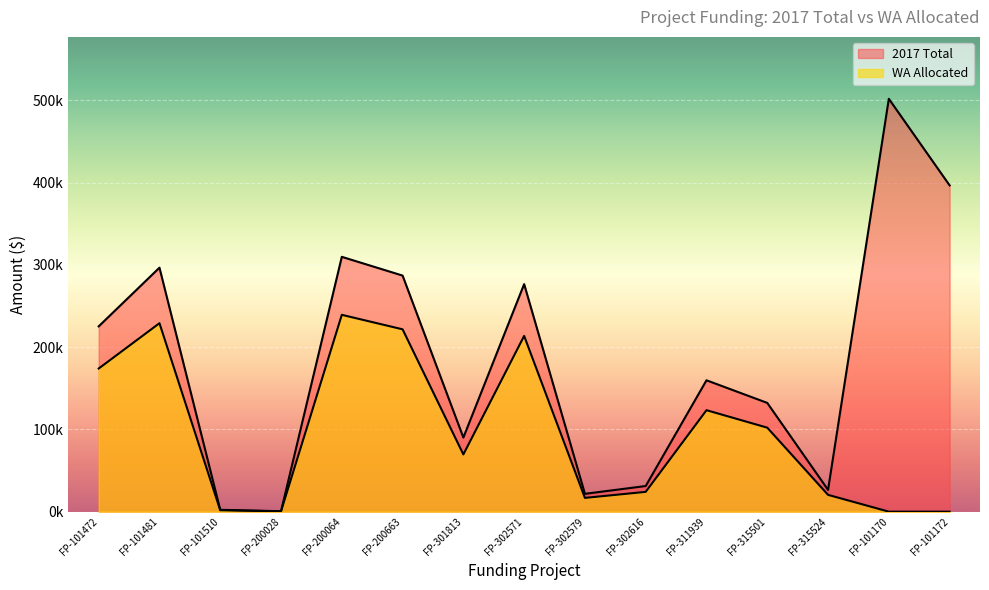

Which label corresponds to the smallest value in the chart?

FP-101170